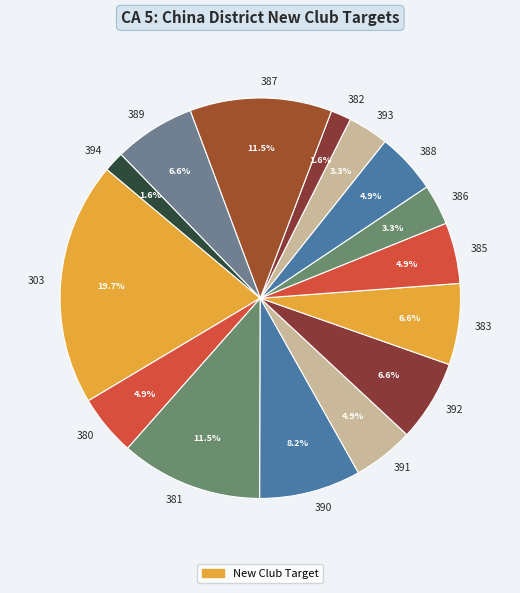

Approximately how many times larger is the value at 381 compared to 393?

3.5